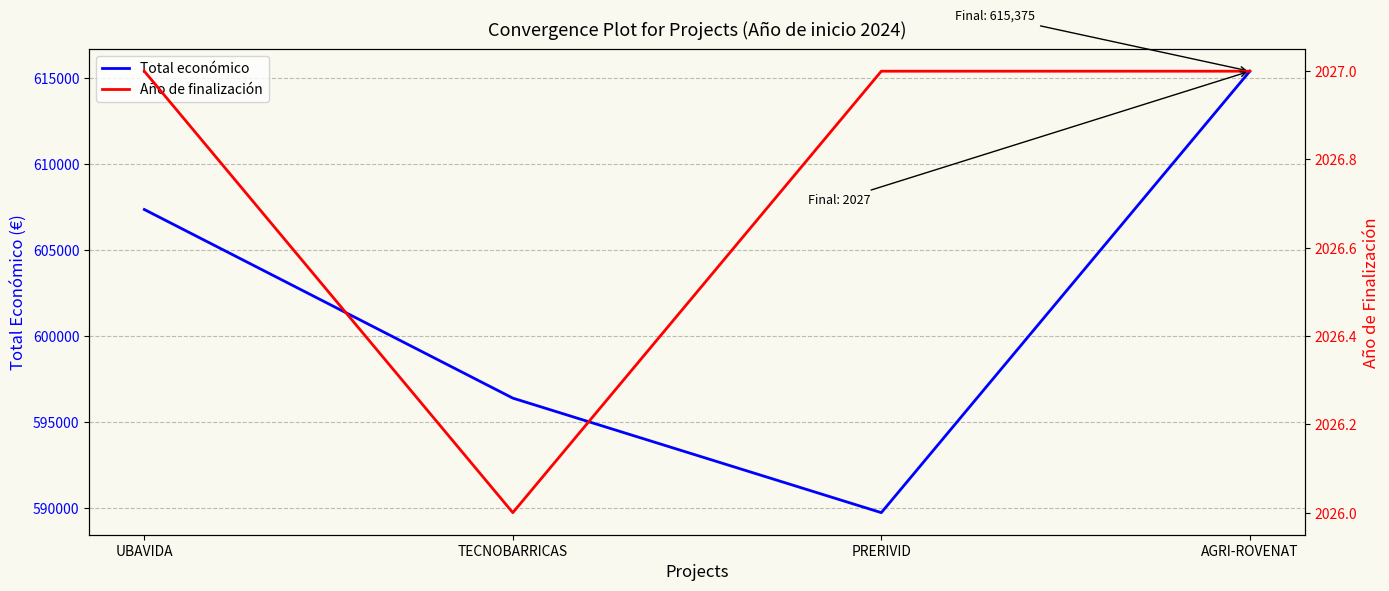

Between TECNOBARRICAS and PRERIVID, which series saw the biggest shift?

Total económico